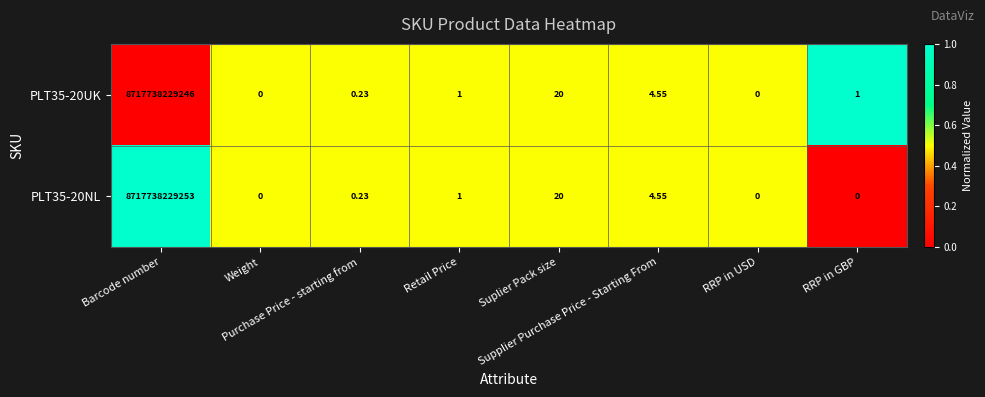

At which category does the chart reach its peak across all series?

Barcode number